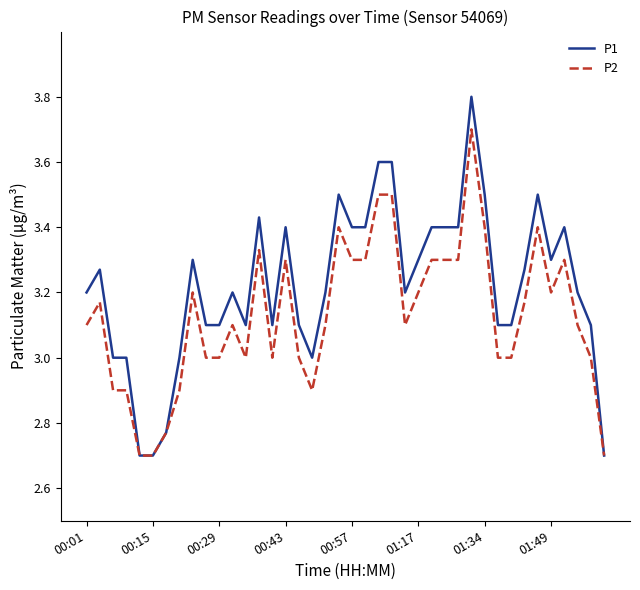

Rank the series by their maximum value, from highest to lowest.

P1, P2